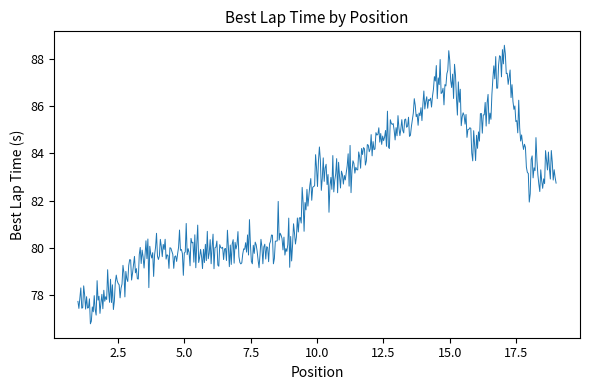

What is the maximum value shown in the chart?

88.6